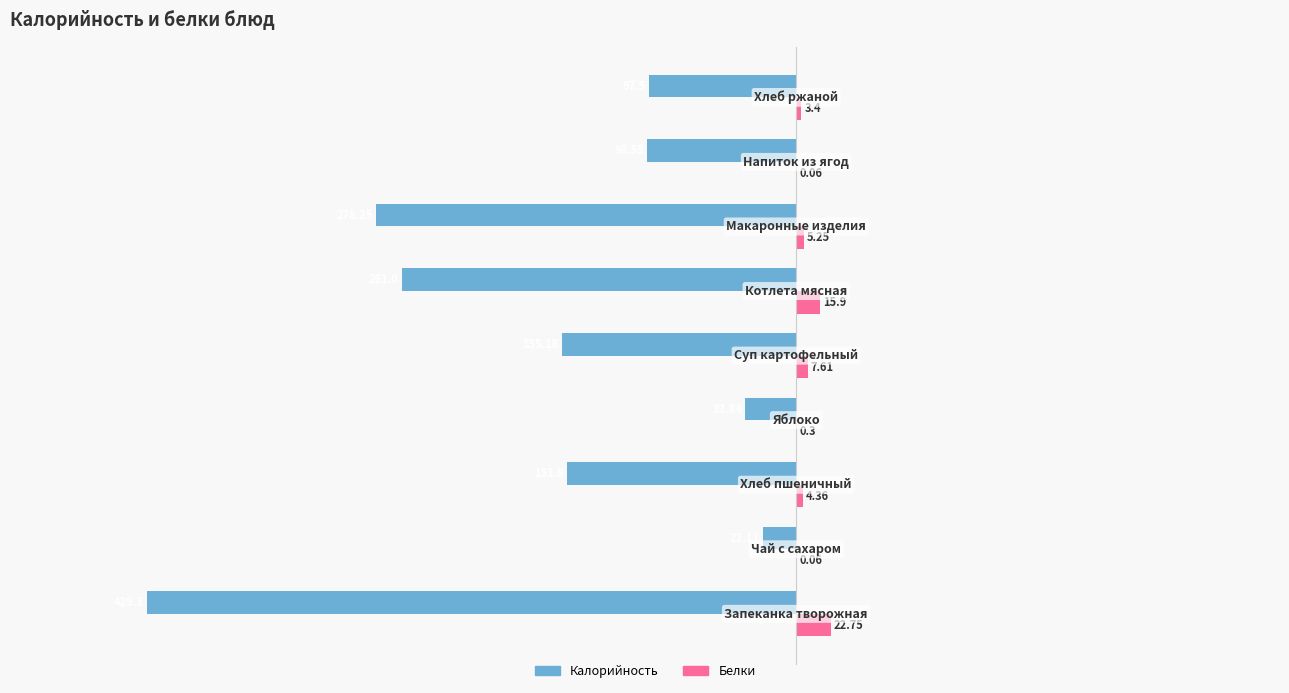

What is the sum of all Белки values?

59.7